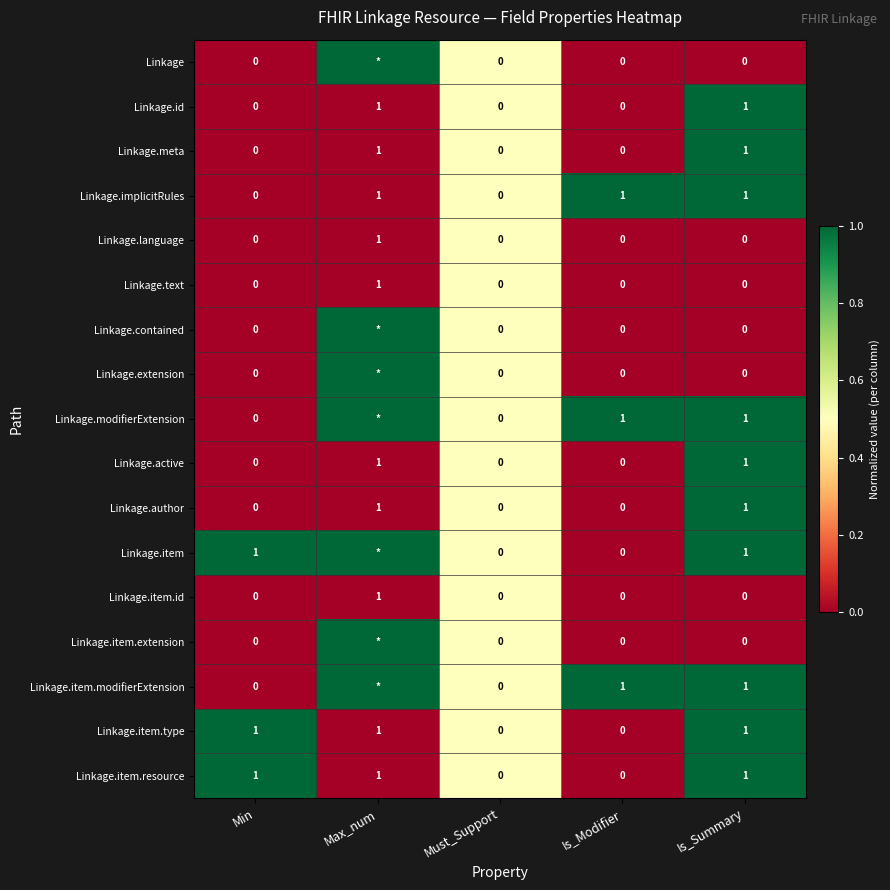

What is the total value across all series at Min?

3